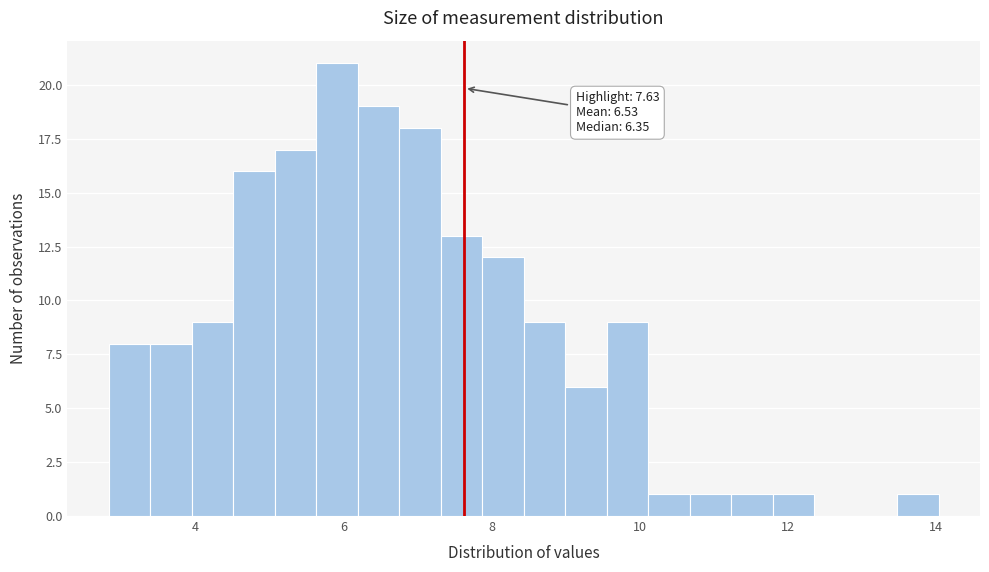

Read against the x-axis, roughly where is the centre of the tallest bar?

6.0